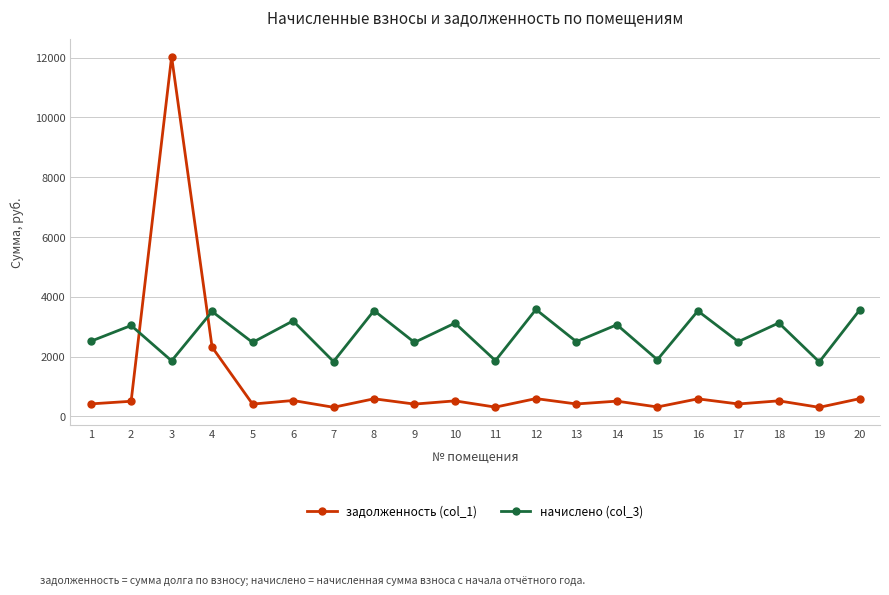

Which category has the highest value in the задолженность (col_1) series?

3